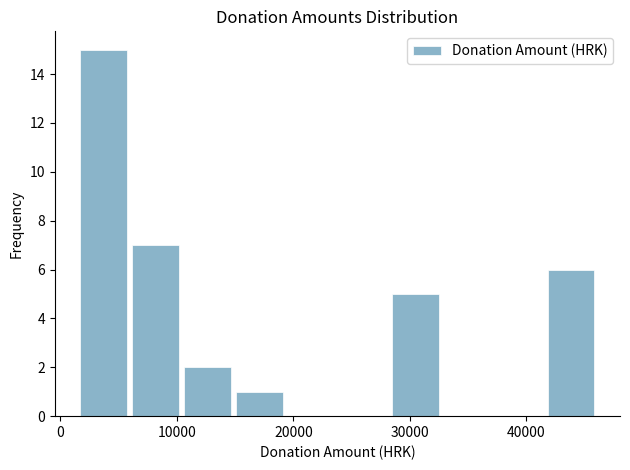

What is the height of the bar covering 6000 to 10000 on the x-axis? Neither the bar edges nor the heights are printed on the chart, so give them approximately, as read against the axes.

7